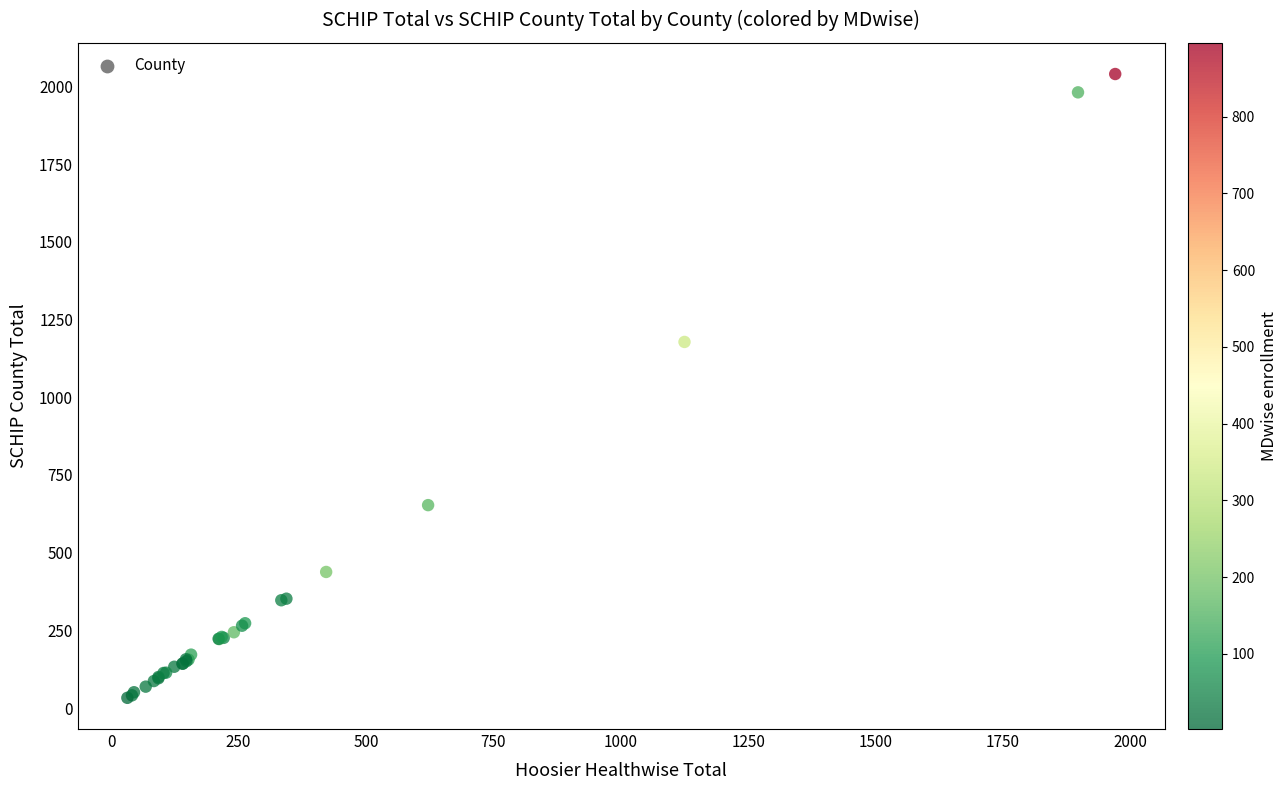

What Y value in the scatter plot is closest to 1036?

1178